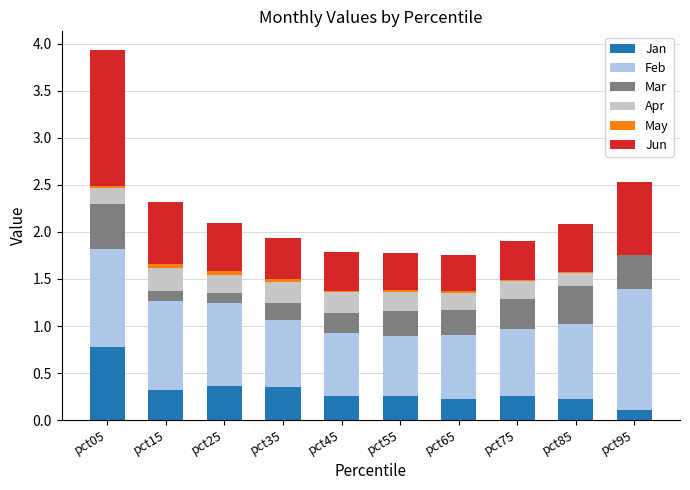

What is the average value of the Feb series?

0.8